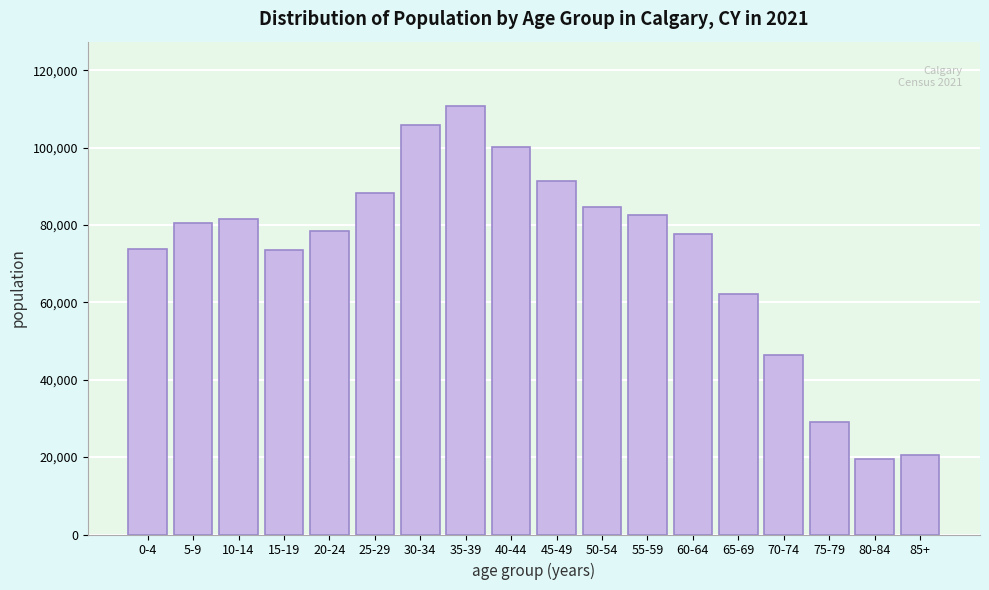

What is the difference between the maximum and second lowest values?

90345